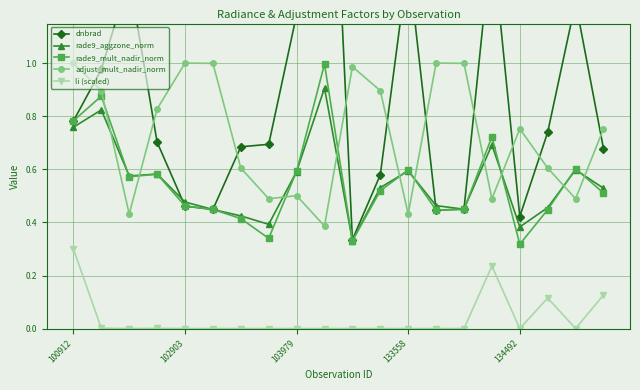

The rade9_aggzone_norm series shows 0.1 at 7. True or false?

False